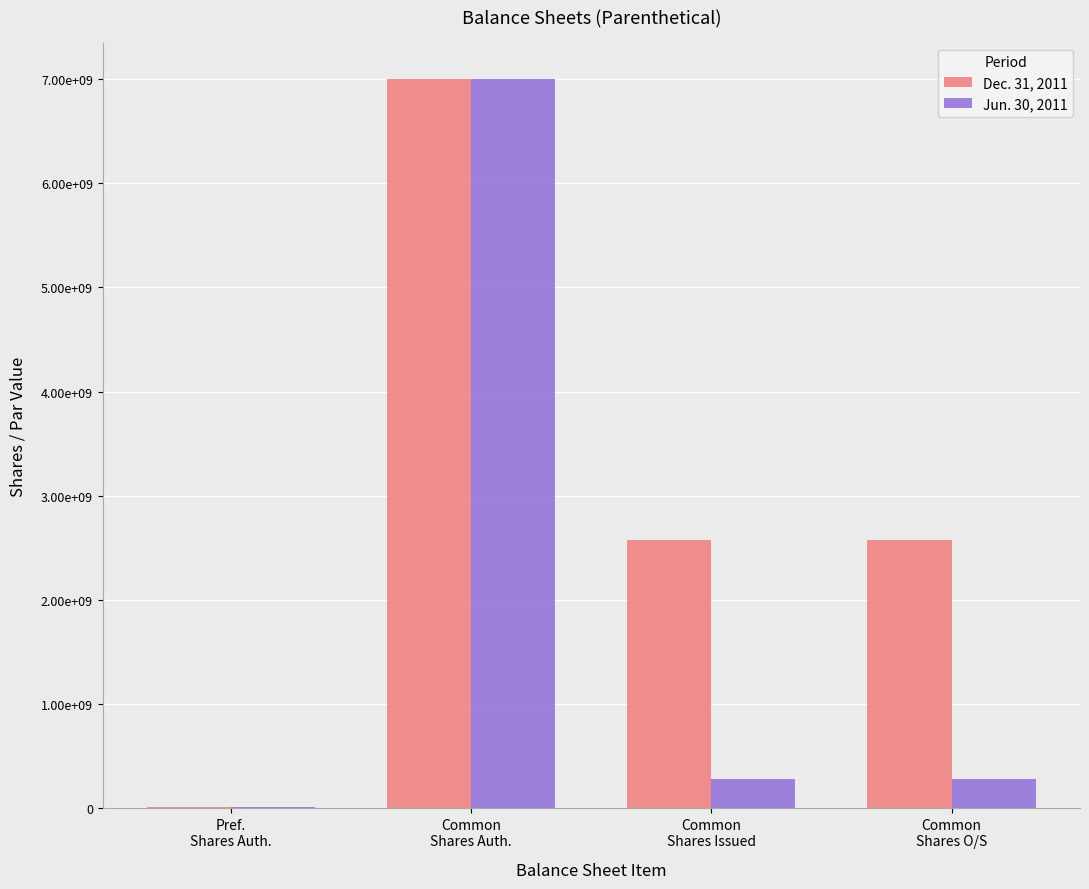

Read the Dec. 31, 2011 value at Common
Shares Auth., to the nearest 50.

7000000000